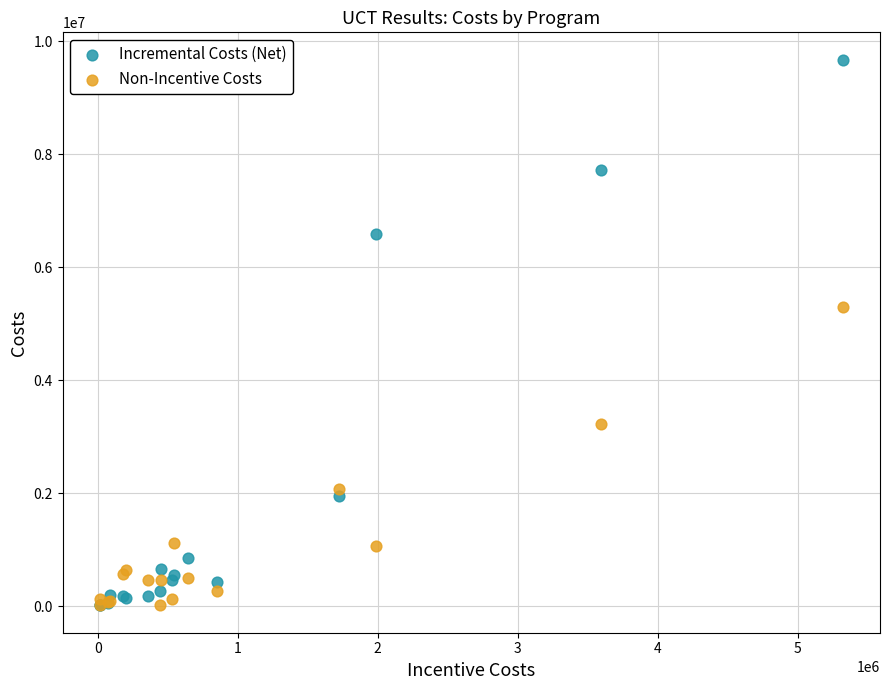

Which series reaches the maximum Y coordinate?

Incremental Costs (Net)